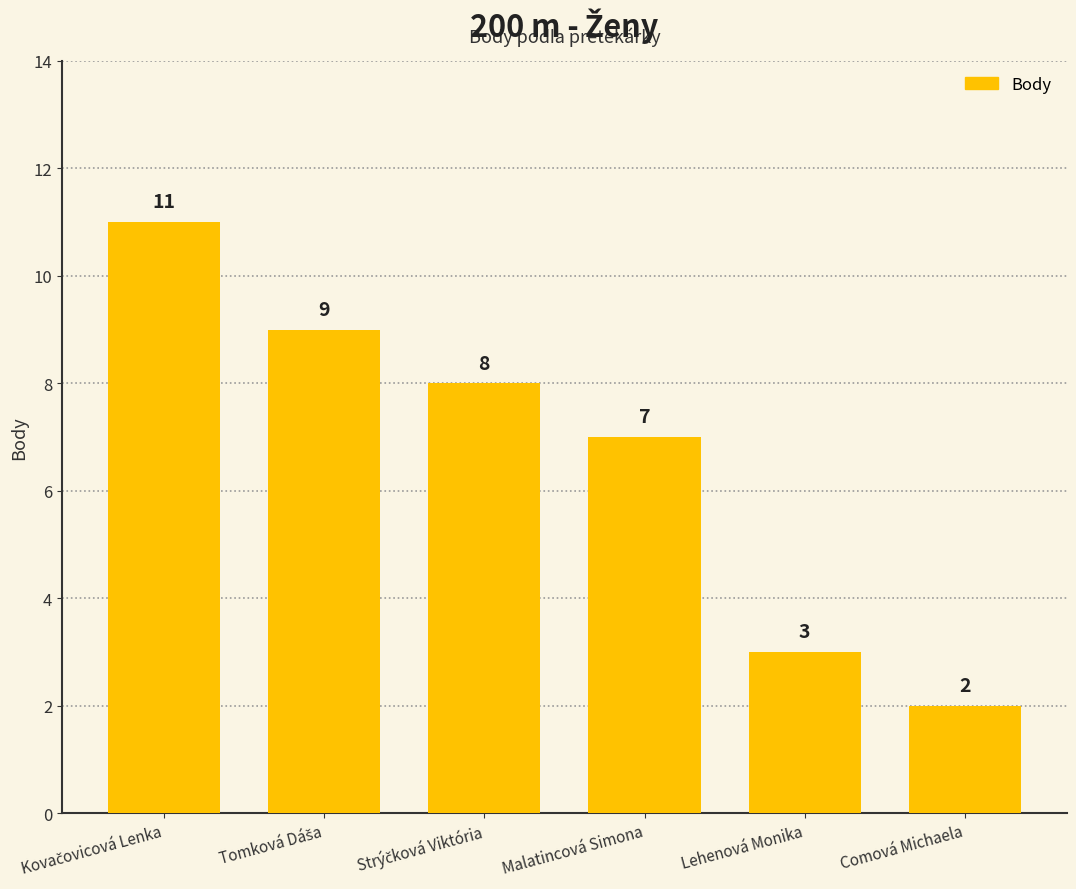

True or false: the data shows 2 at Comová Michaela.

True